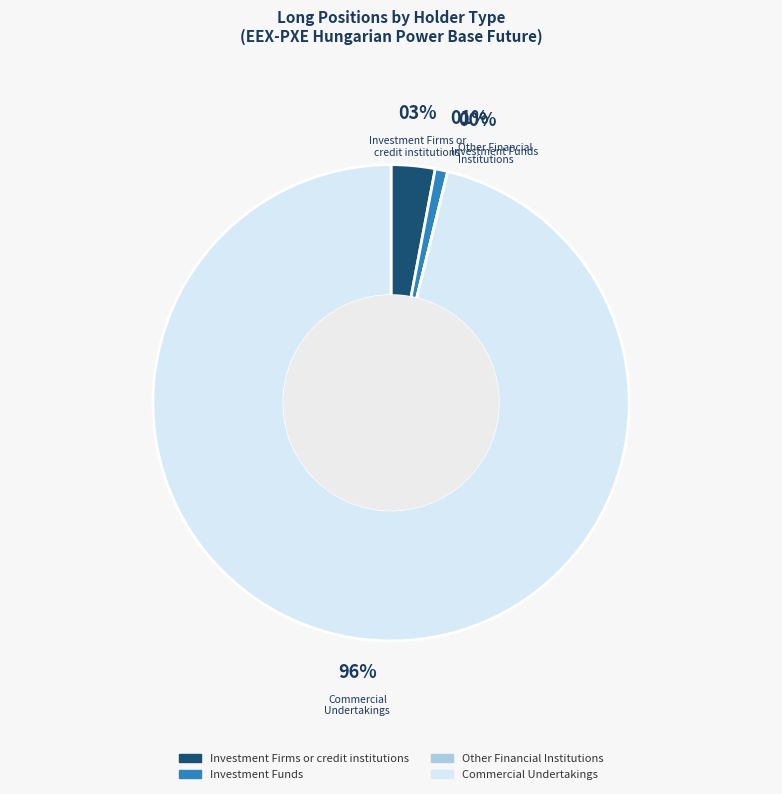

Is Investment Firms or
credit institutions the majority of the pie?

No